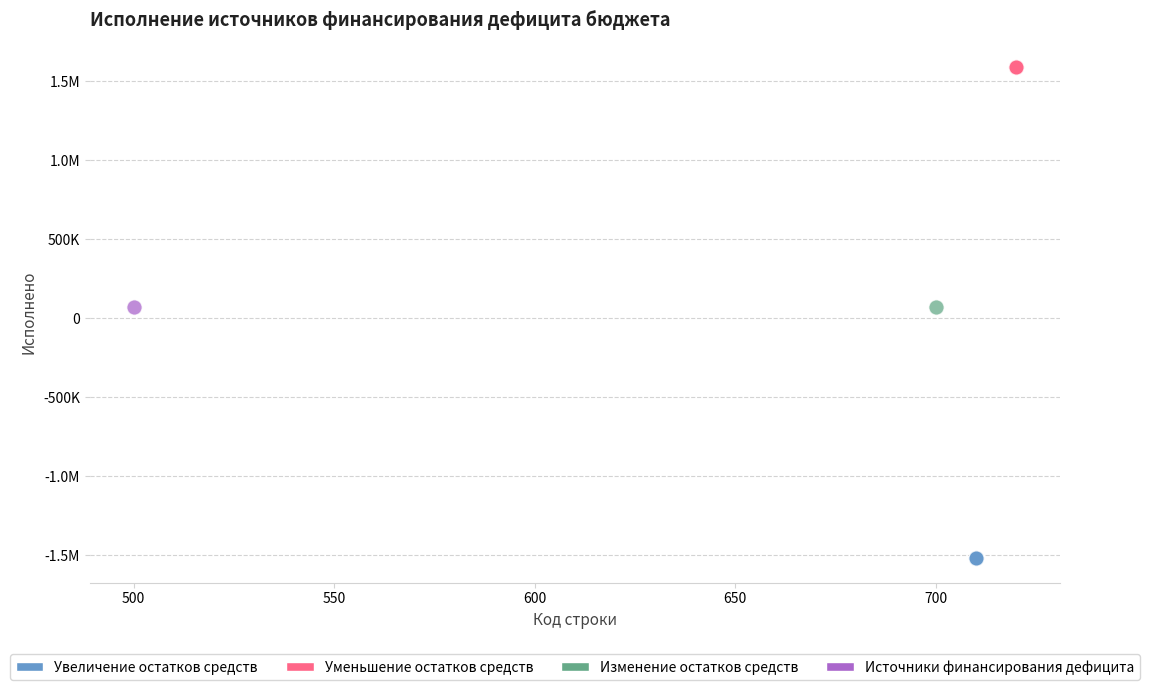

What are all the series names shown in the legend?

Увеличение остатков средств, Уменьшение остатков средств, Изменение остатков средств, Источники финансирования дефицита